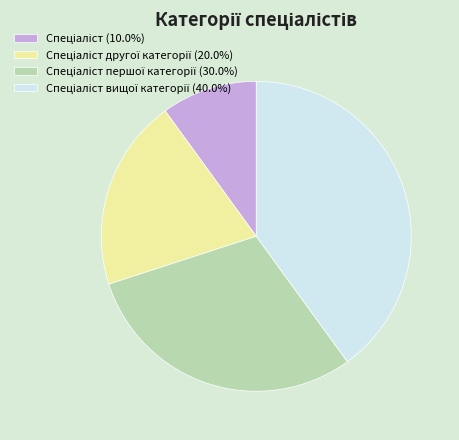

Does any single category account for the majority?

No